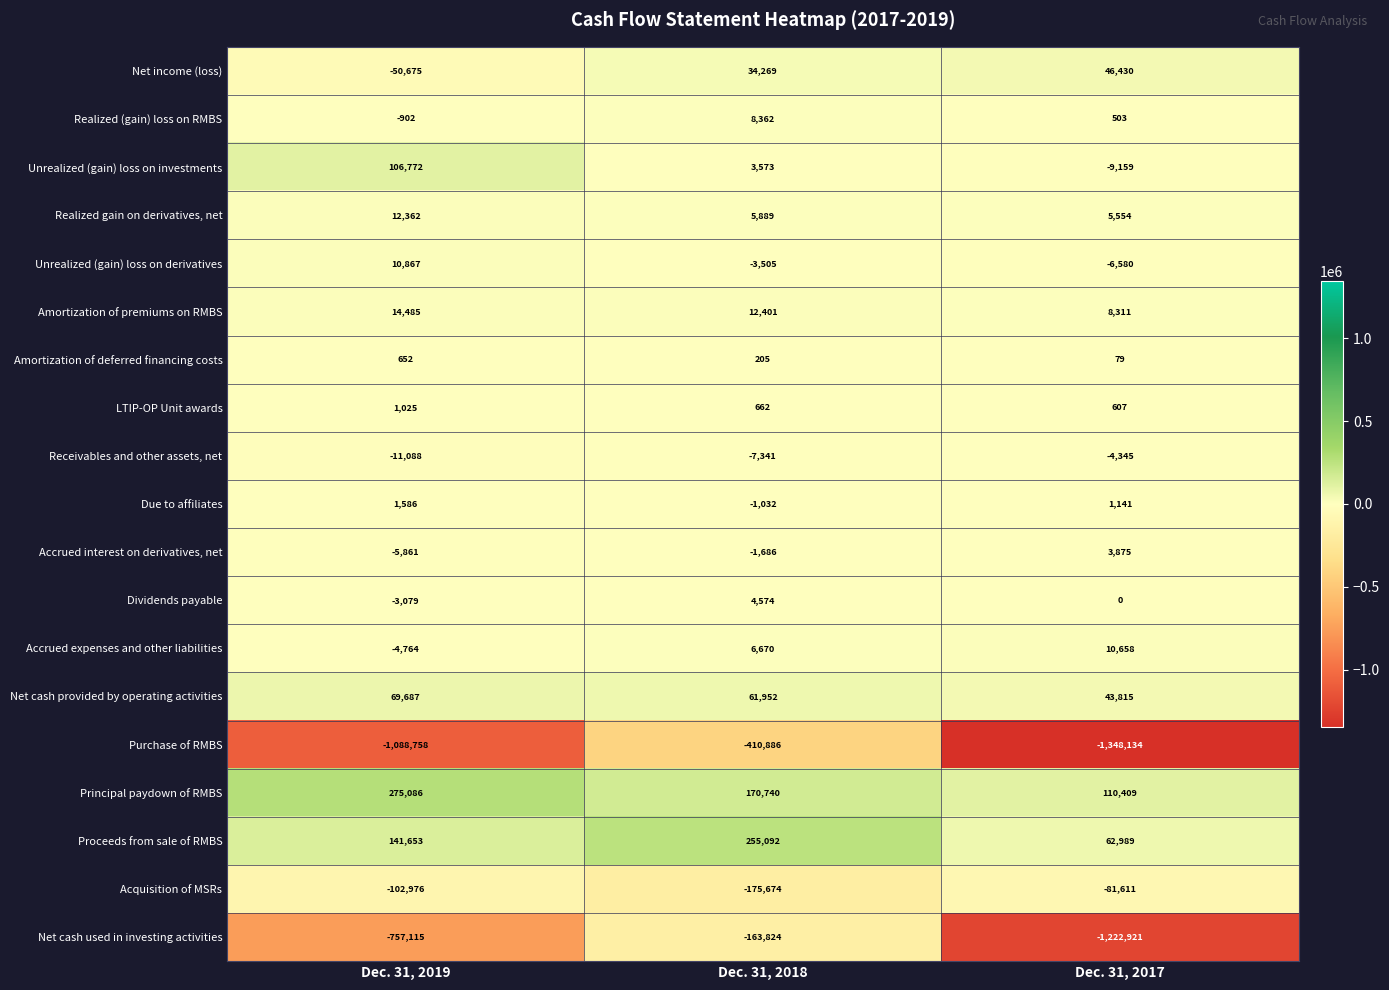

Which series has the largest total across all categories?

Principal paydown of RMBS